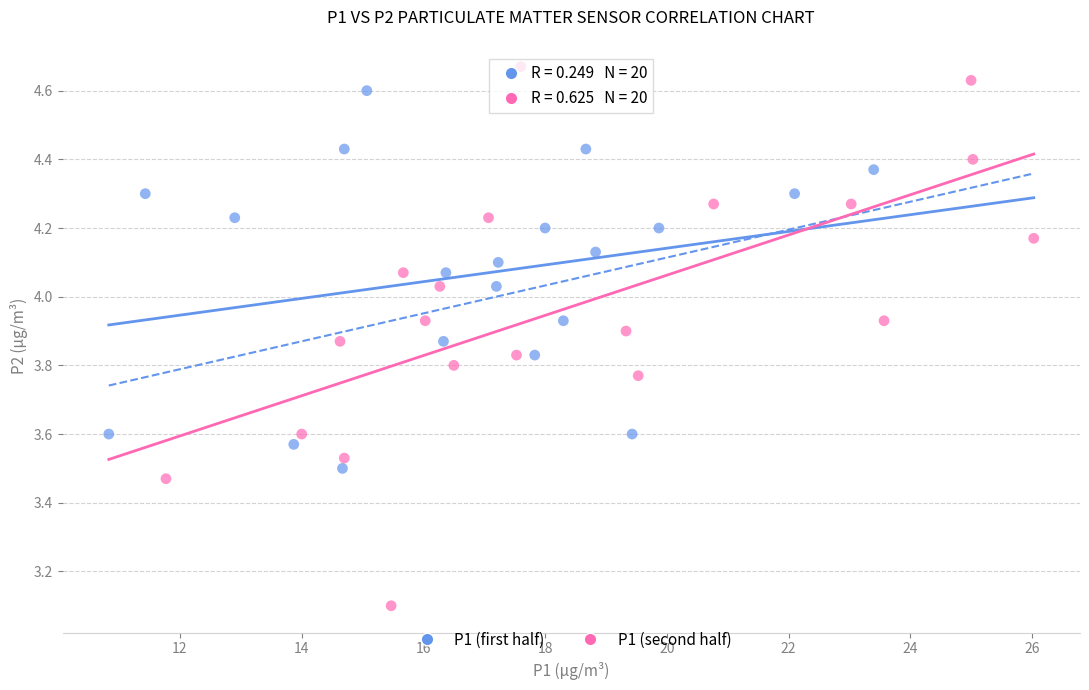

Which series reaches the maximum Y coordinate?

P1 (second half)